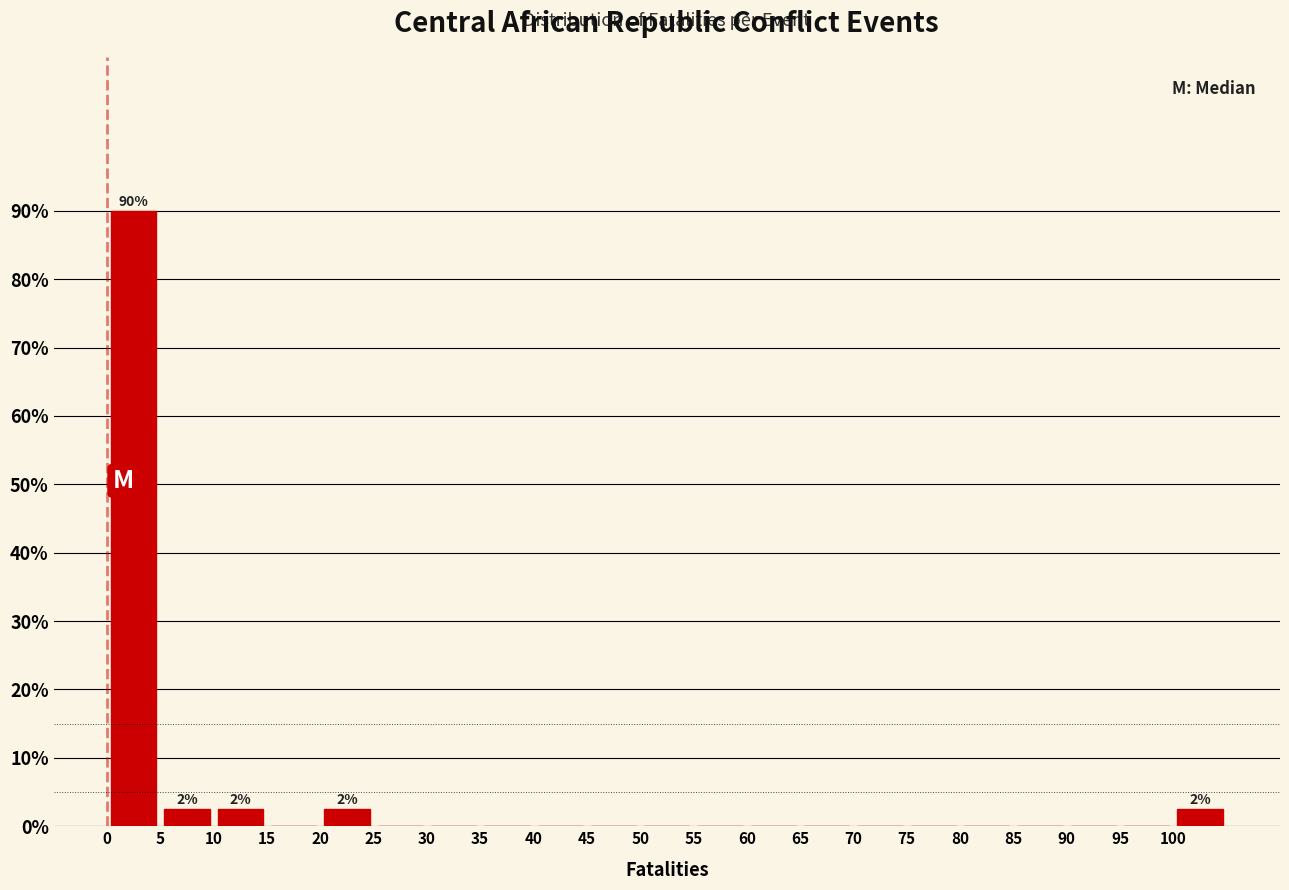

Over which range of the x-axis is the bar tallest?

0 to 5